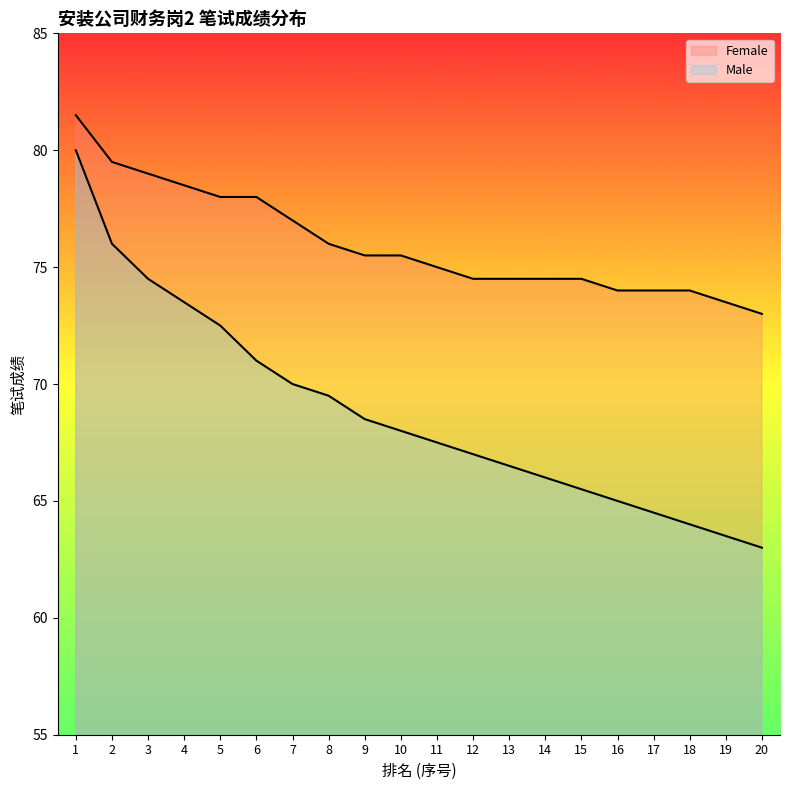

What are all the series names shown in the legend?

Female, Male